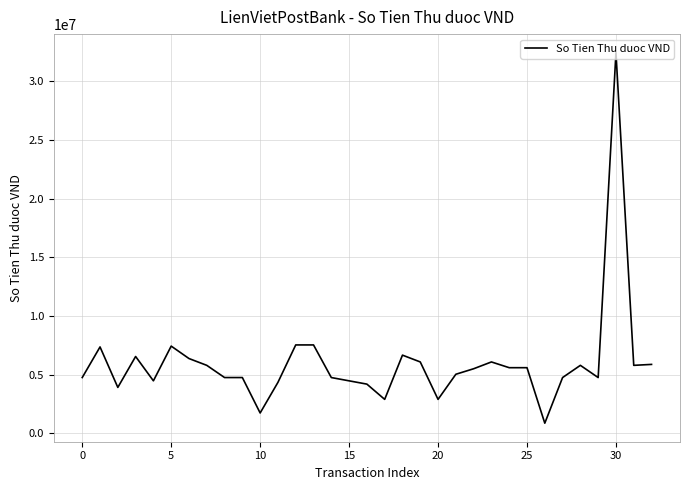

What is the maximum value shown in the chart?

32450000